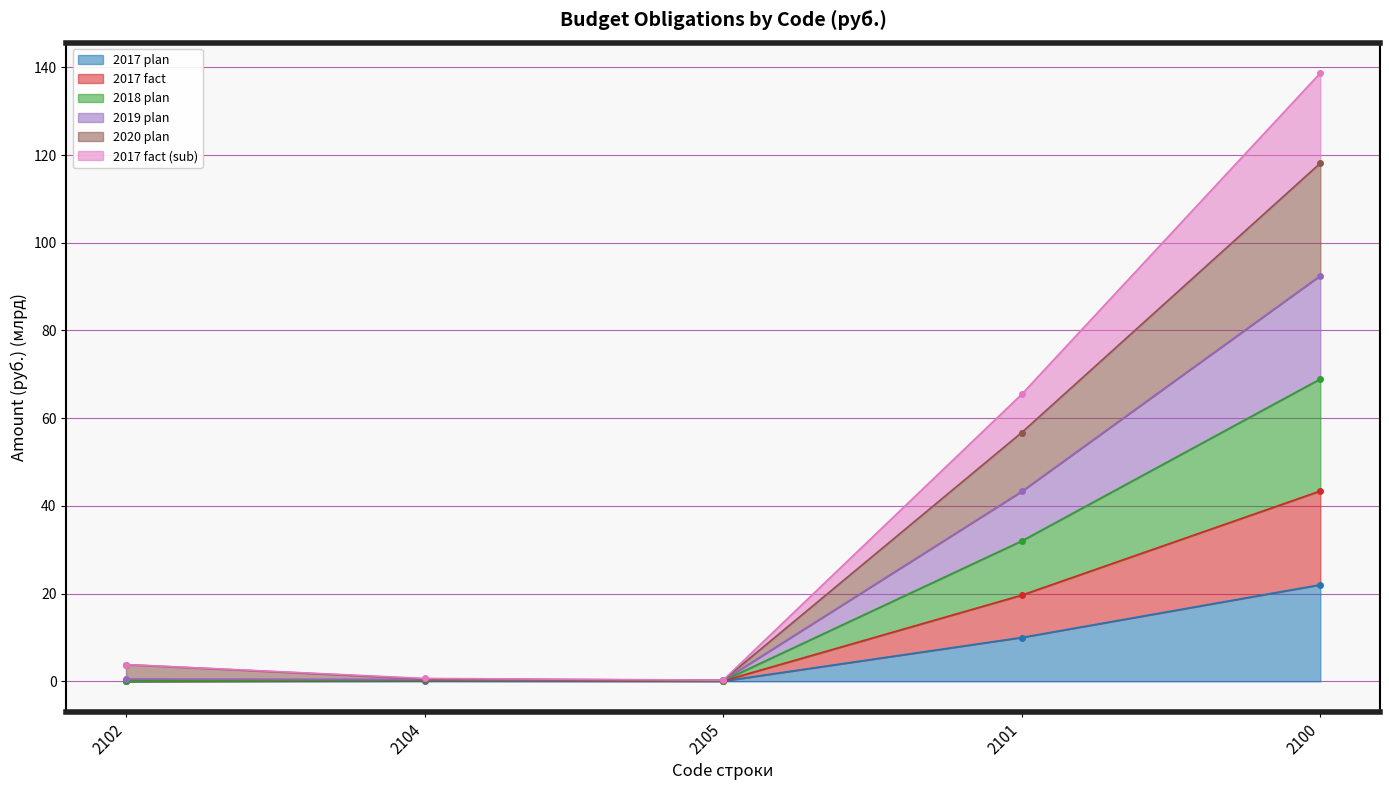

True or false: 2018 plan and 2017 plan intersect in this chart.

False